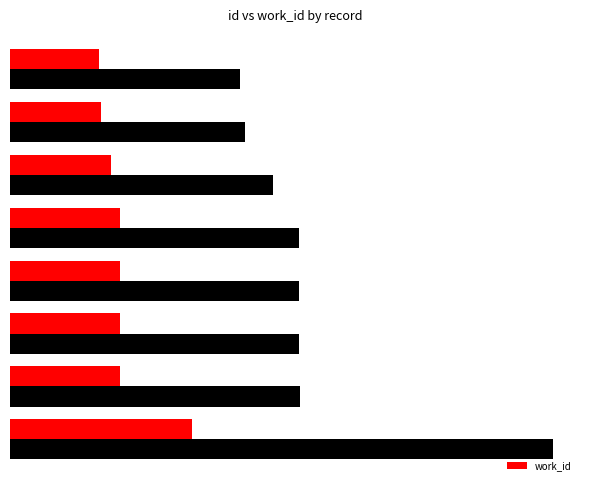

What are all the series names shown in the legend?

id, work_id